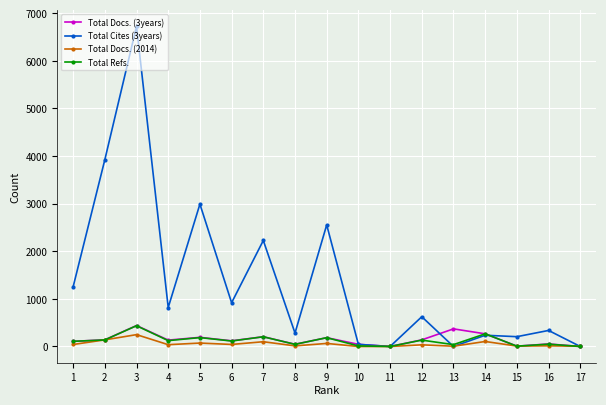

What is the approximate value of Total Docs. (2014) at 9?

64